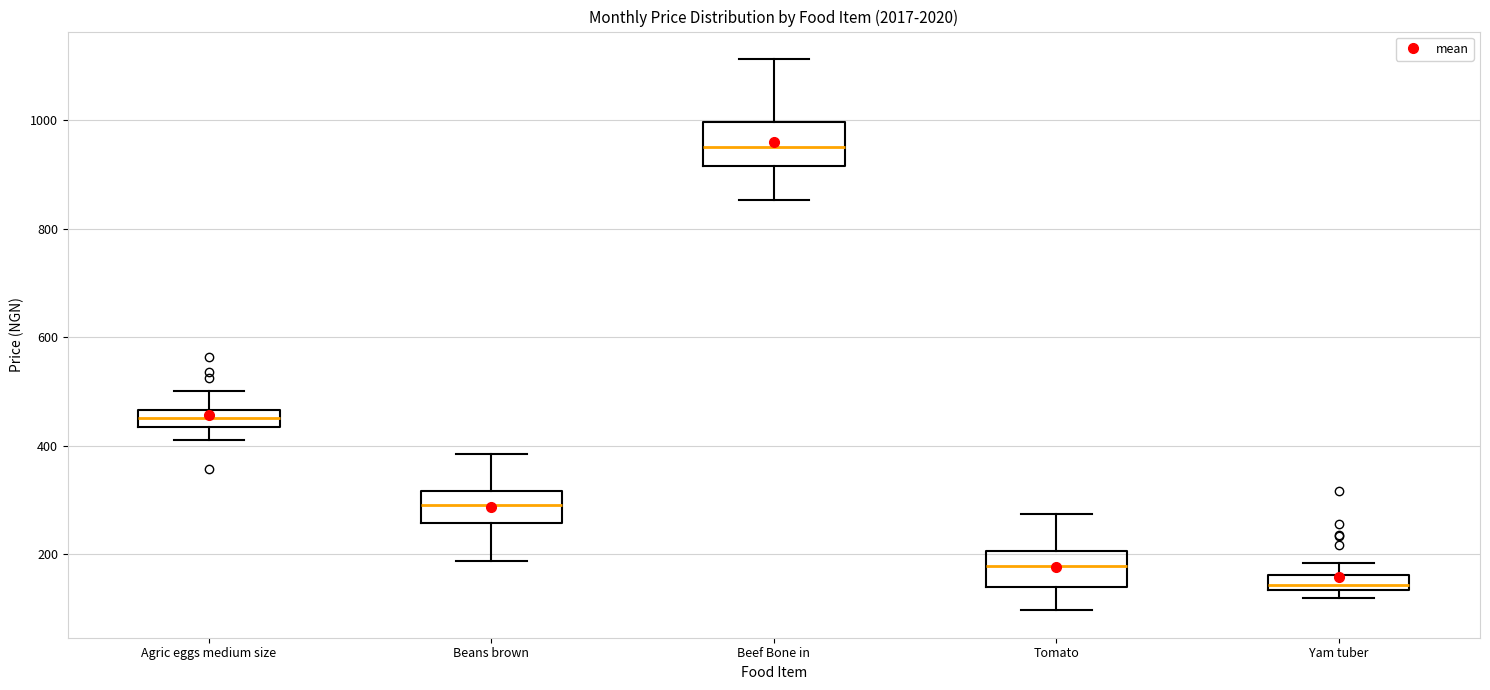

Which box has the lowest median line?

Yam tuber